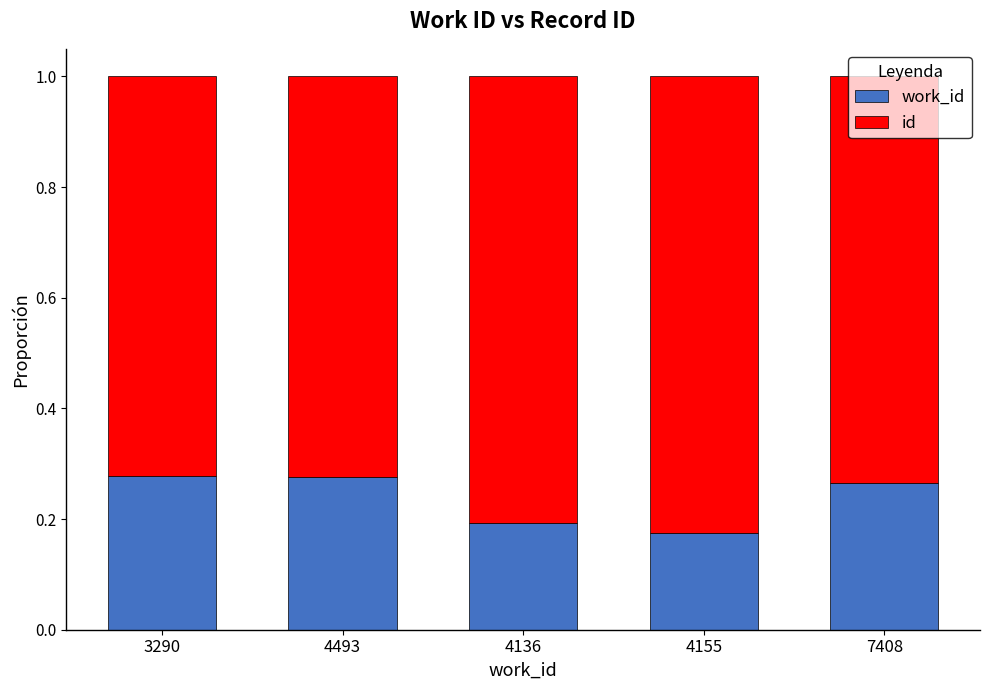

What is the total value across all series at 3290?

1.0